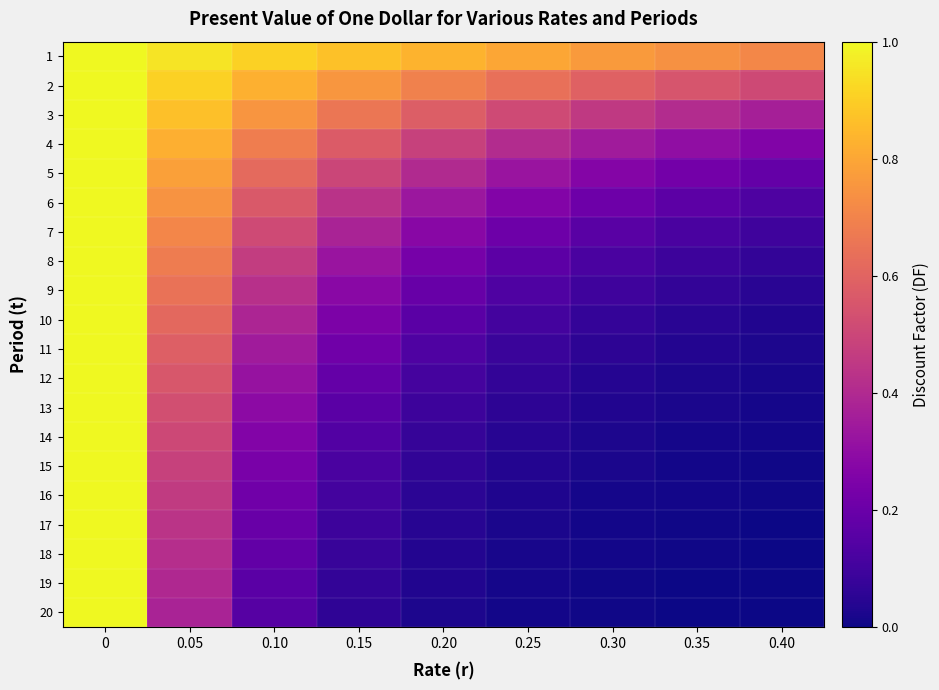

Rank the series by their maximum value, from highest to lowest.

1, 2, 3, 4, 5, 6, 7, 8, 9, 10, 11, 12, 13, 14, 15, 16, 17, 18, 19, 20